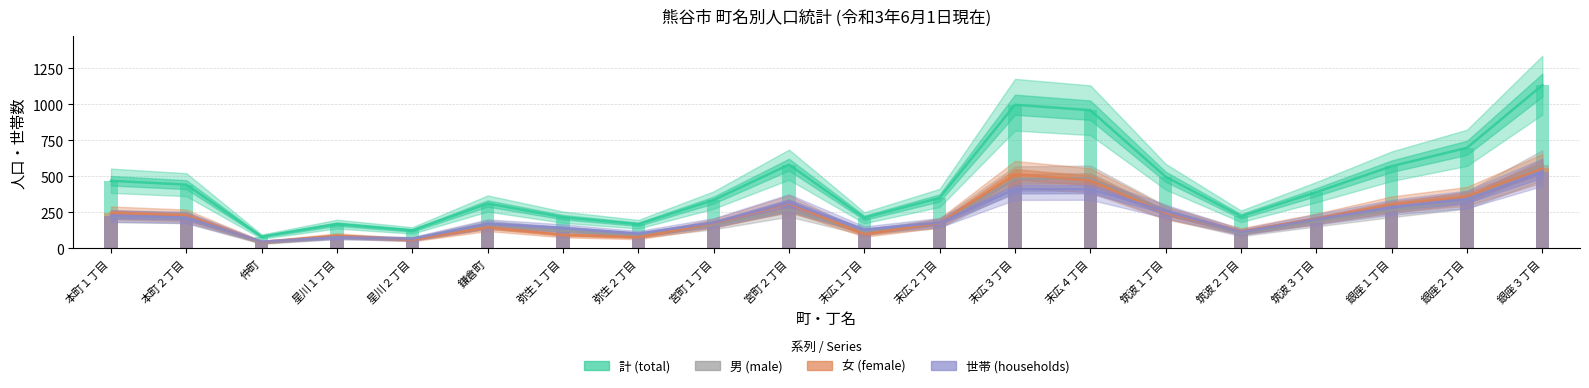

What is the difference between the maximum and minimum values in the 計 (total) series?

1052